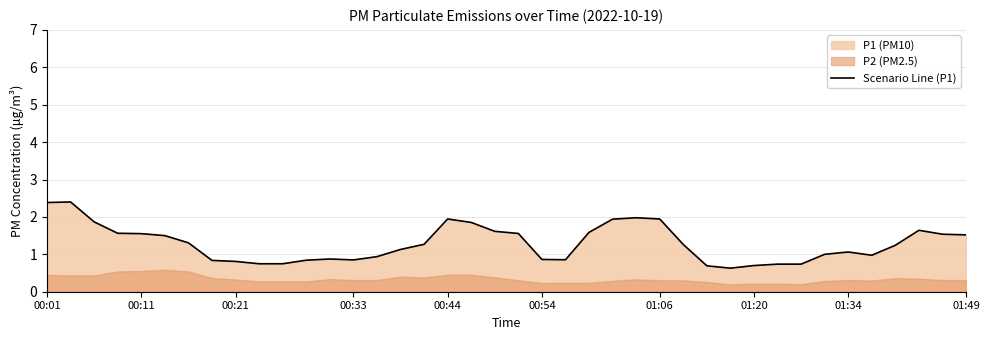

What is the minimum value for Scenario Line (P1)?

0.6